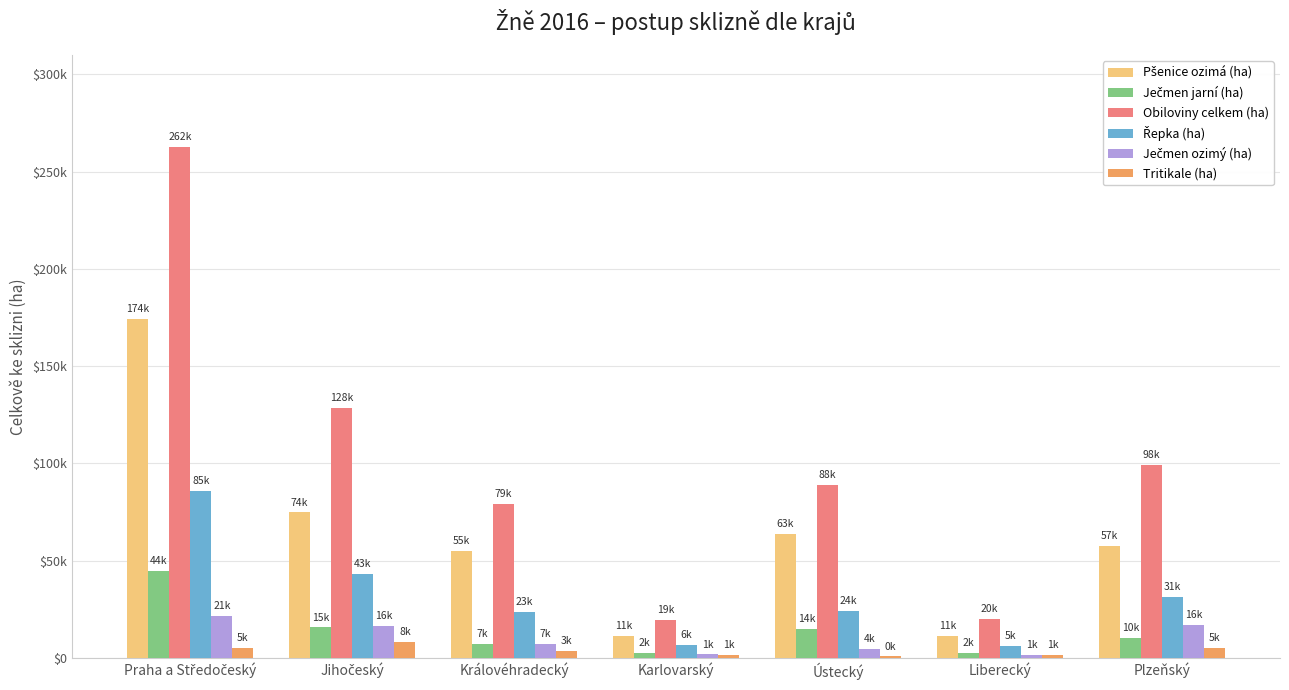

Reading left to right, what are all the values shown in this chart?

Pšenice ozimá (ha): 174295	74732	55062	11157	63677	11355	57389
Ječmen jarní (ha): 44828	15599	7253	2442	14626	2629	10160
Obiloviny celkem (ha): 262723	128684	79057	19476	88685	20107	98992
Řepka (ha): 85852	43267	23527	6477	24001	5972	31281
Ječmen ozimý (ha): 21581	16498	7068	1732	4679	1656	16782
Tritikale (ha): 5037	8136	3514	1440	665	1516	5120